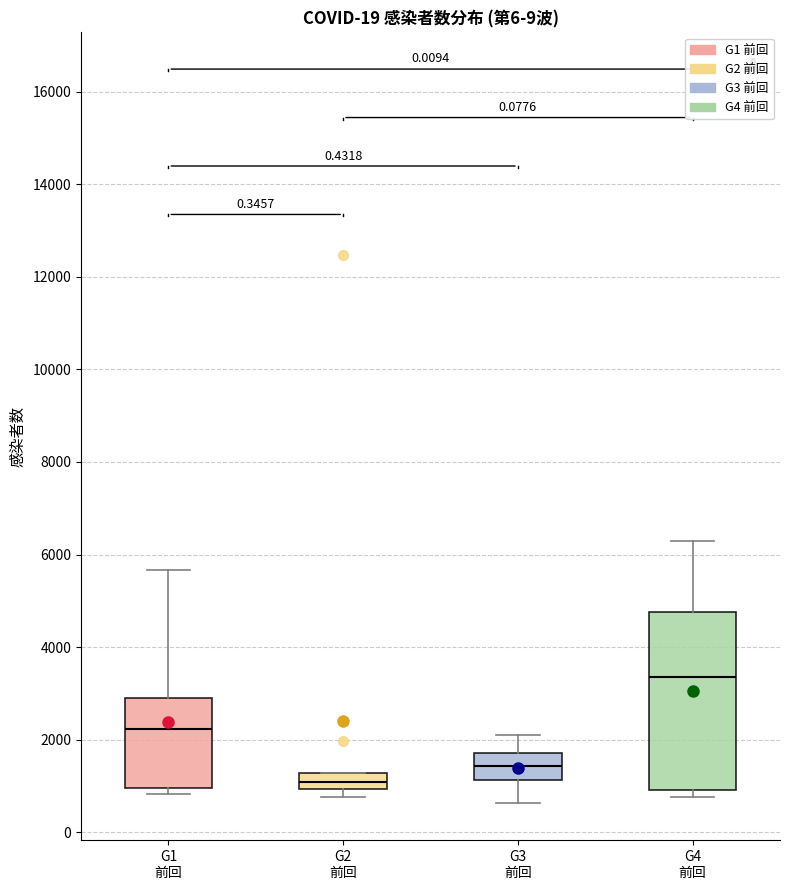

Reading left to right, transcribe this box plot: for each box, give where its median line is, the range the box spans, and where its two whiskers end, as read against the y-axis. The values are not printed on the chart, so give them approximately, as read against the axis.

G1 前回: median 2200, box 1000 to 2800, whiskers 800 to 5600
G2 前回: median 1000 (inside the box), box 1000 to 1200, whiskers 800 to 1200
G3 前回: median 1400, box 1200 to 1800, whiskers 600 to 2000
G4 前回: median 3400, box 1000 to 4800, whiskers 800 to 6200